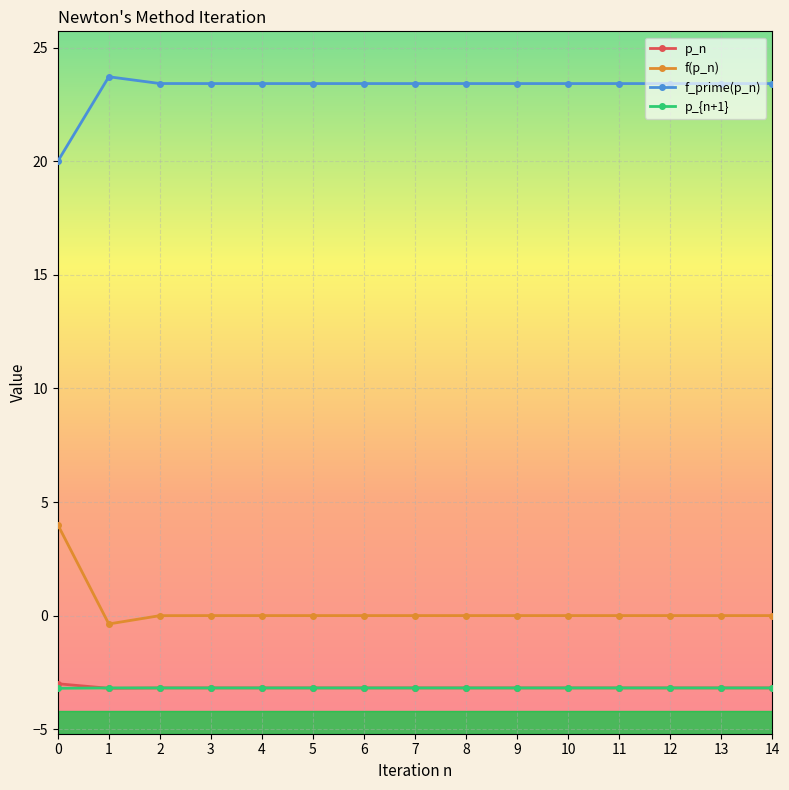

Is it true that f(p_n) equals 2.6 at 4?

False